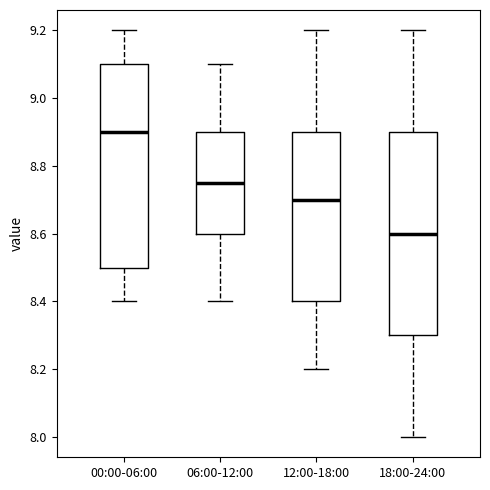

Where does the lower whisker of the box for 18:00-24:00 end on the y-axis? The values are not printed on the chart, so give them approximately, as read against the axis.

8.00